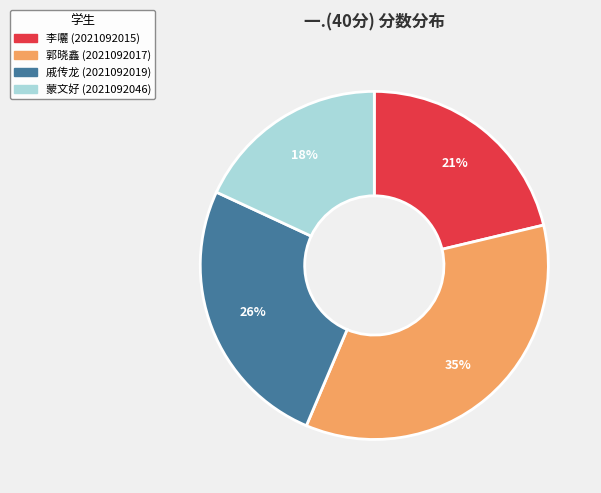

Is there a majority slice in this chart?

No